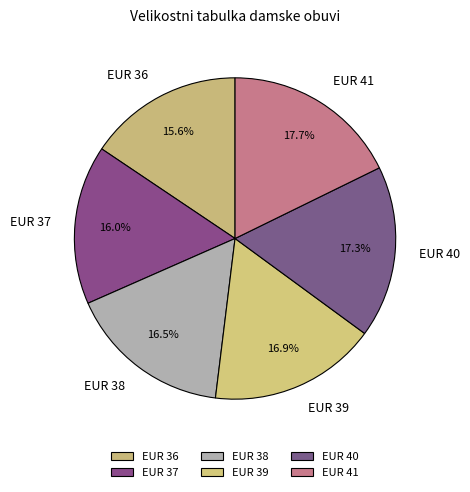

How many slices are in this pie chart?

6